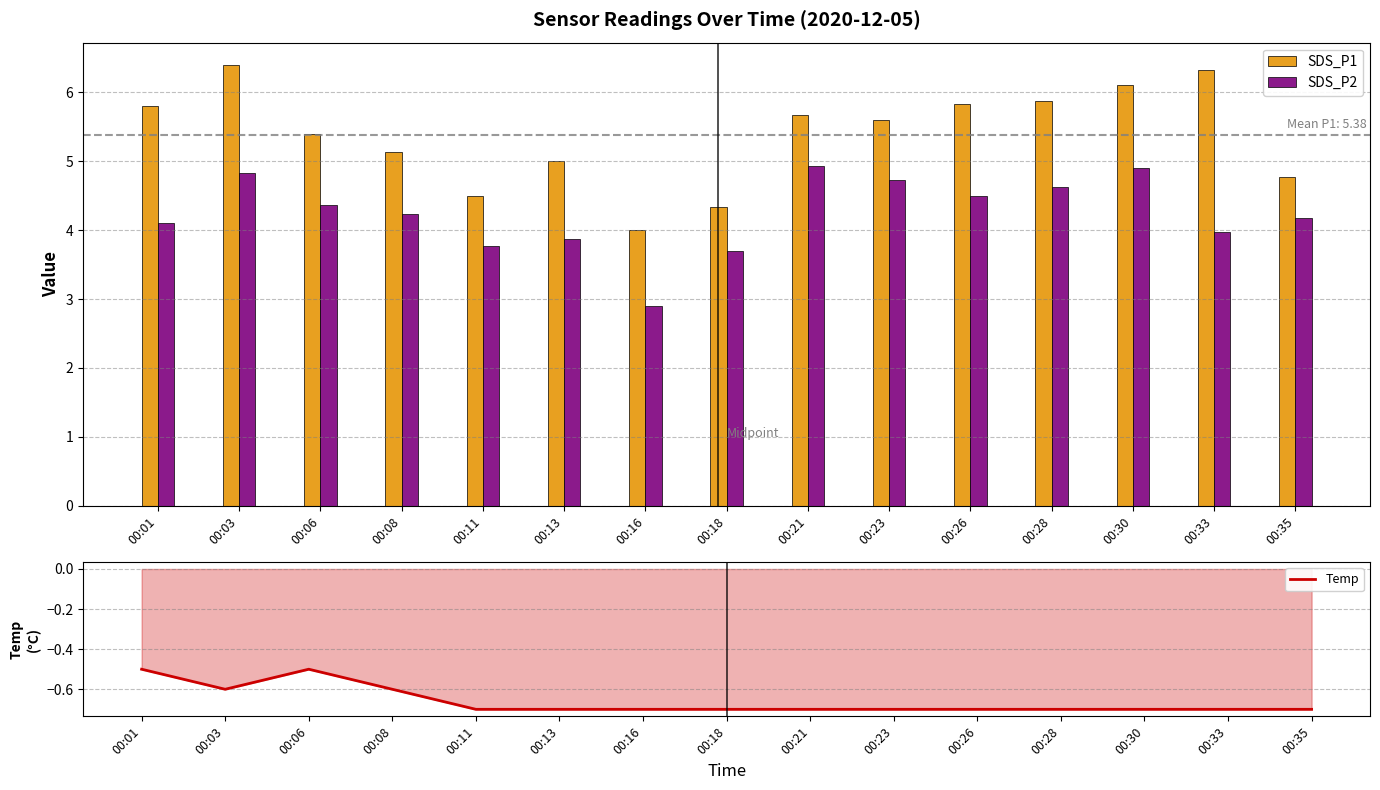

What is the value of the SDS_P1 bar at the 5th from the left?

4.5